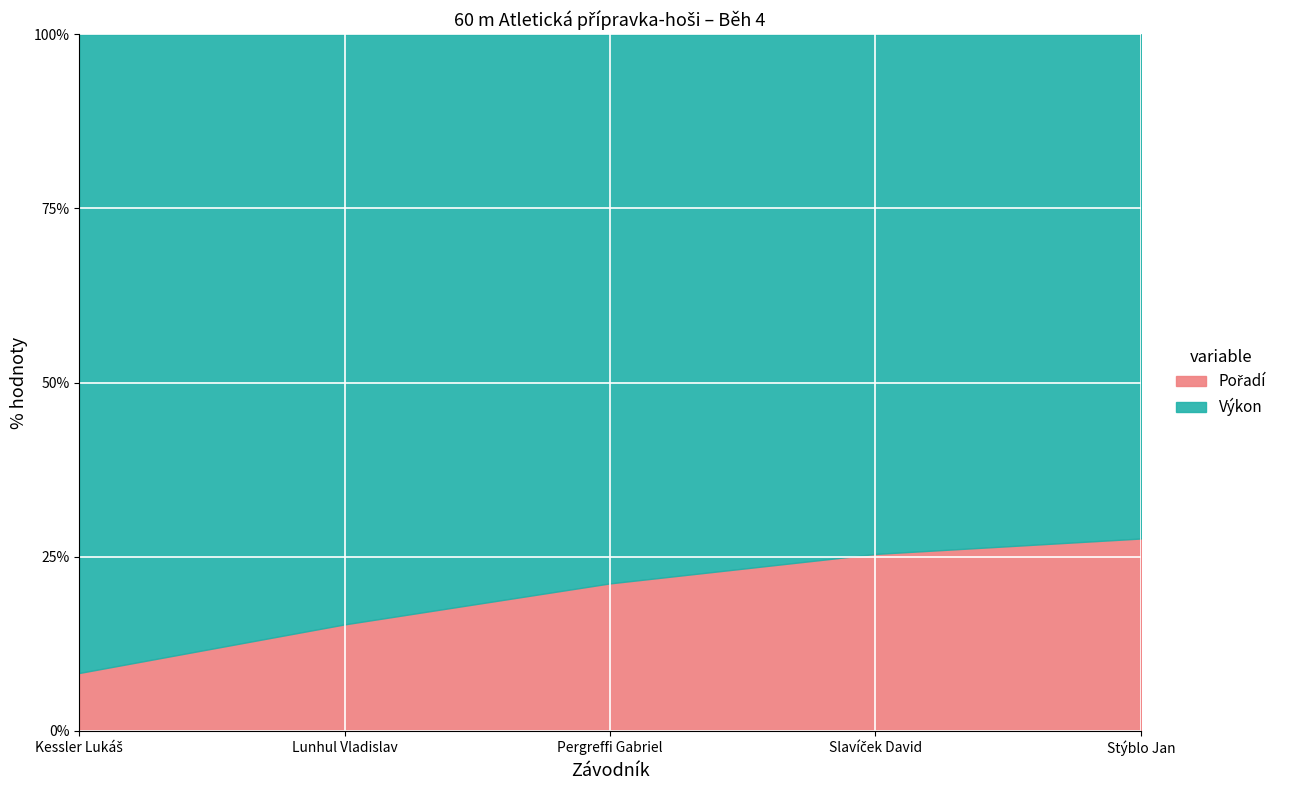

True or false: Pořadí and Výkon intersect in this chart.

False